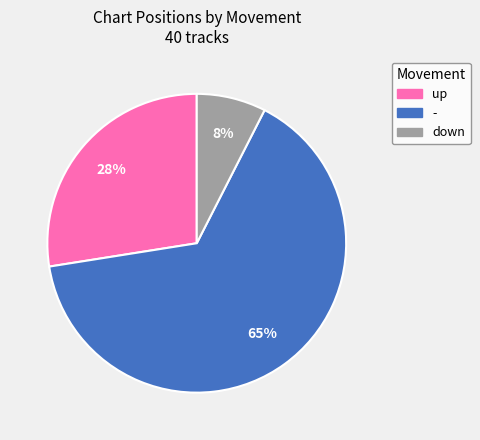

To the nearest percent, what is the average slice percentage?

33%